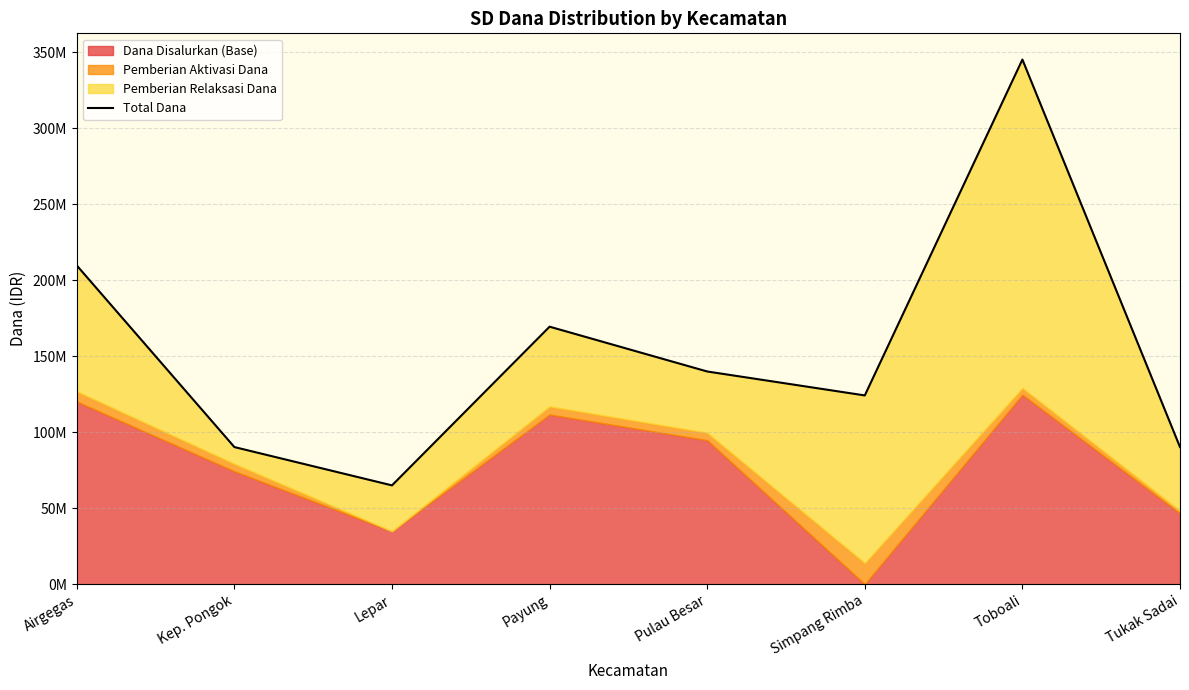

What is the sum of the values at Pulau Besar and Airgegas?

349650000